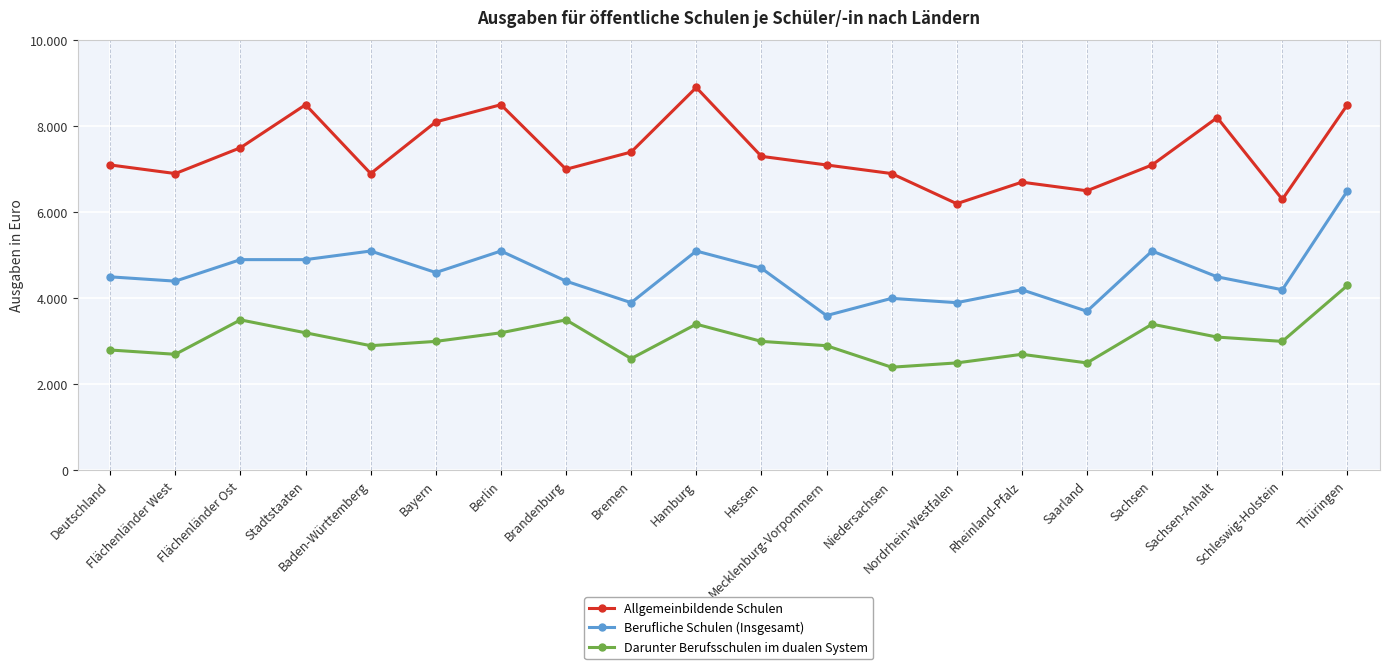

What position from the left is Nordrhein-Westfalen?

14